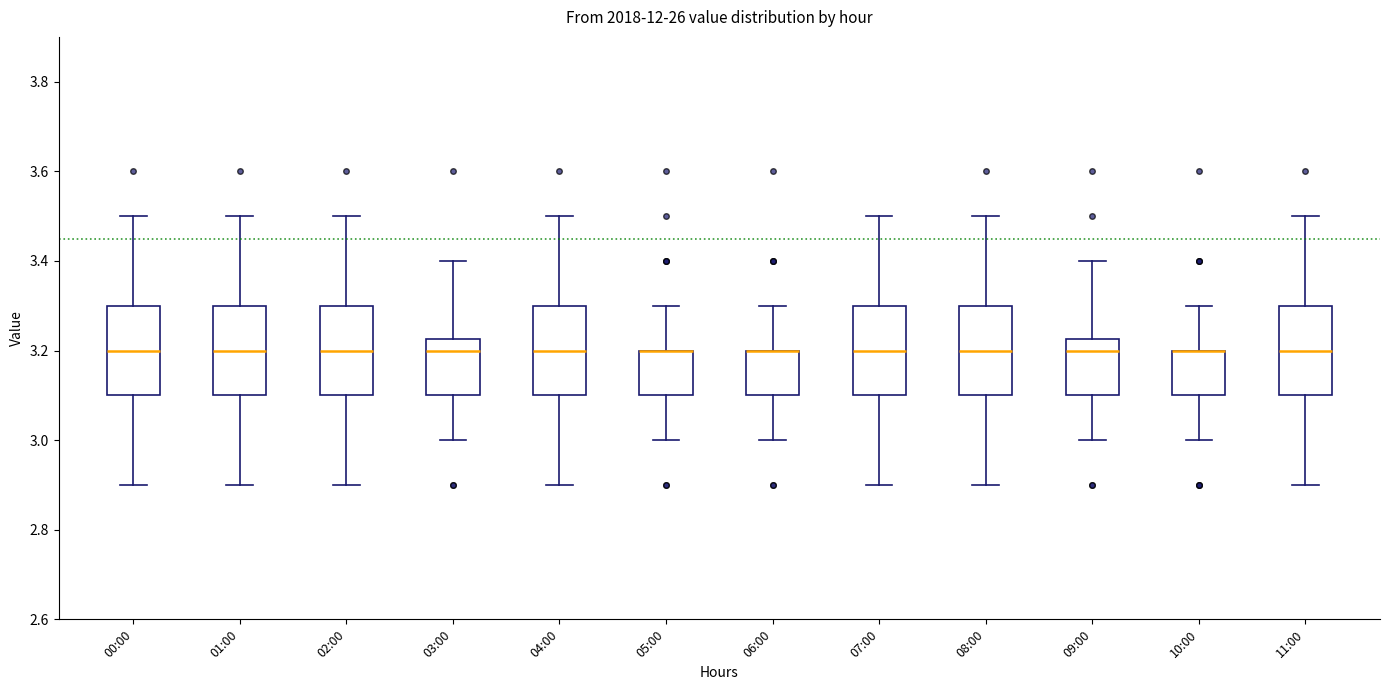

Reading left to right, read every box against the y-axis: the position of its median line, the range the box covers, and the ends of its whiskers. The values are not printed on the chart, so give them approximately, as read against the axis.

00:00: median 3.20, box 3.10 to 3.30, whiskers 2.90 to 3.50
01:00: median 3.20, box 3.10 to 3.30, whiskers 2.90 to 3.50
02:00: median 3.20, box 3.10 to 3.30, whiskers 2.90 to 3.50
03:00: median 3.20, box 3.10 to 3.22, whiskers 3.00 to 3.40
04:00: median 3.20, box 3.10 to 3.30, whiskers 2.90 to 3.50
05:00: median 3.20 (drawn on the box's upper edge), box 3.10 to 3.20, whiskers 3.00 to 3.30
06:00: median 3.20 (drawn on the box's upper edge), box 3.10 to 3.20, whiskers 3.00 to 3.30
07:00: median 3.20, box 3.10 to 3.30, whiskers 2.90 to 3.50
08:00: median 3.20, box 3.10 to 3.30, whiskers 2.90 to 3.50
09:00: median 3.20, box 3.10 to 3.22, whiskers 3.00 to 3.40
10:00: median 3.20 (drawn on the box's upper edge), box 3.10 to 3.20, whiskers 3.00 to 3.30
11:00: median 3.20, box 3.10 to 3.30, whiskers 2.90 to 3.50